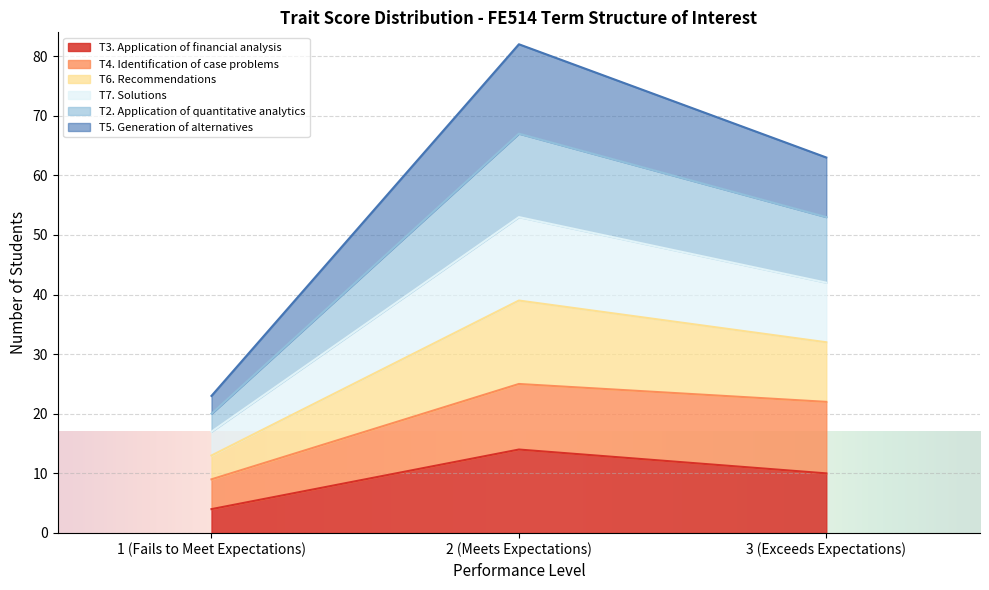

What is the difference between the maximum and minimum values in the T3. Application of financial analysis series?

10